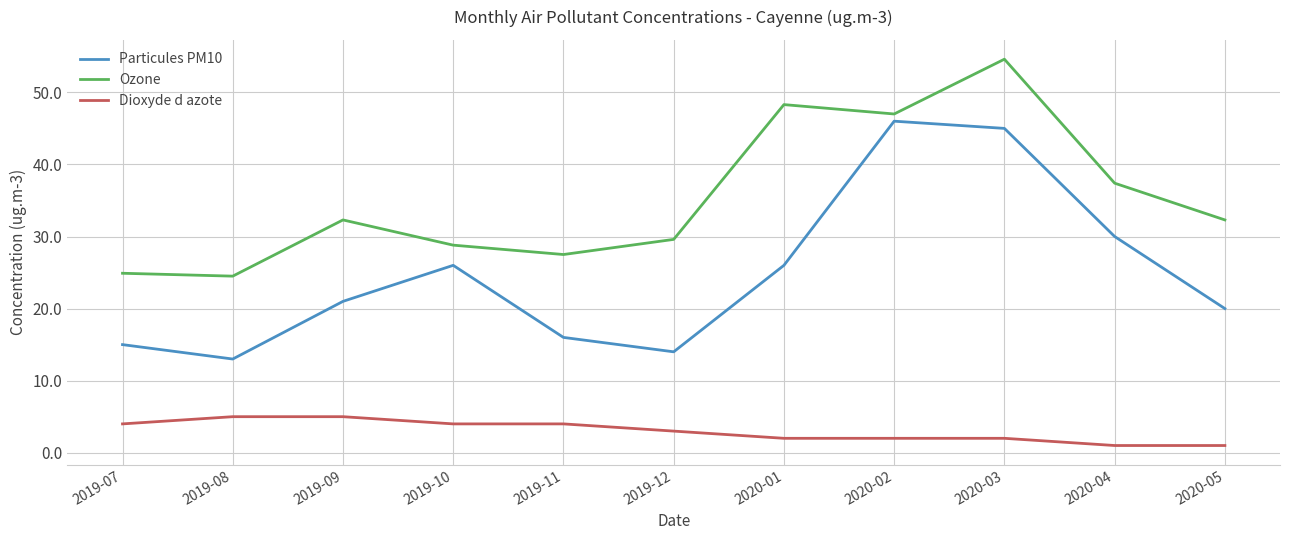

Rank the series by their average value, from lowest to highest.

Dioxyde d azote, Particules PM10, Ozone